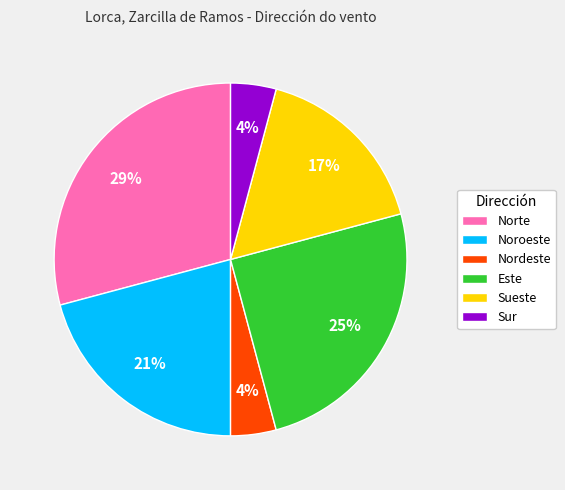

To the nearest percent, what is the difference between the Noroeste and Este slice percentages?

4%